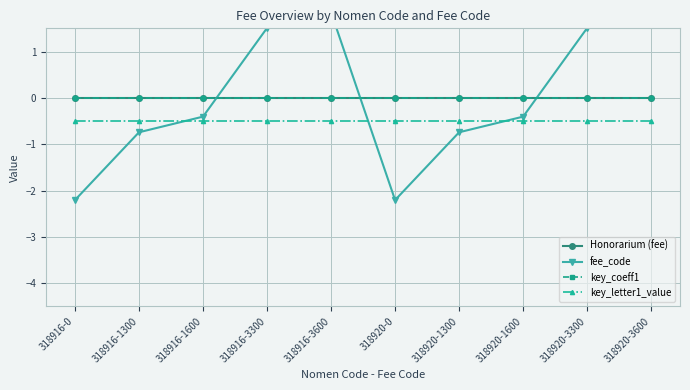

Which category has the highest value across all series?

318916-3600